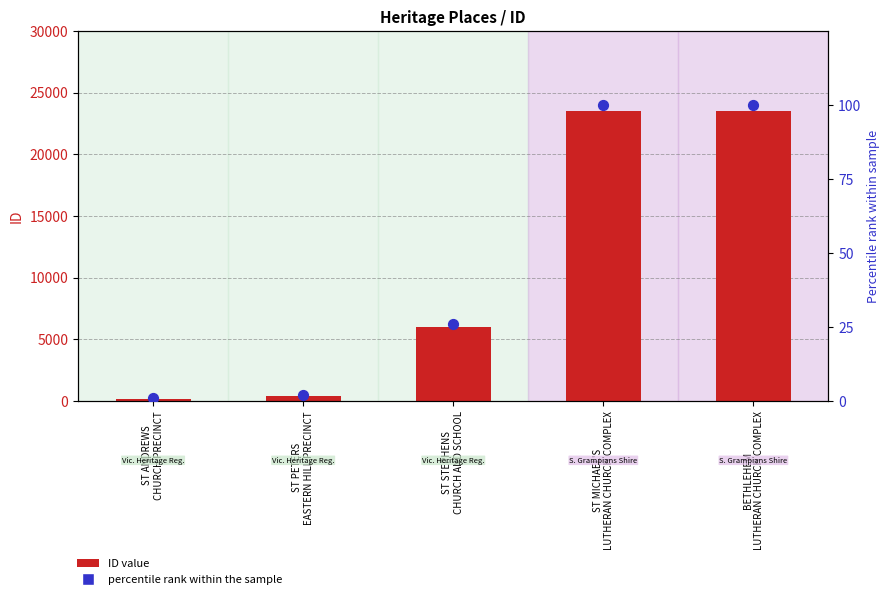

At which category is the sum across all series the highest?

BETHLEHEM
LUTHERAN CHURCH COMPLEX